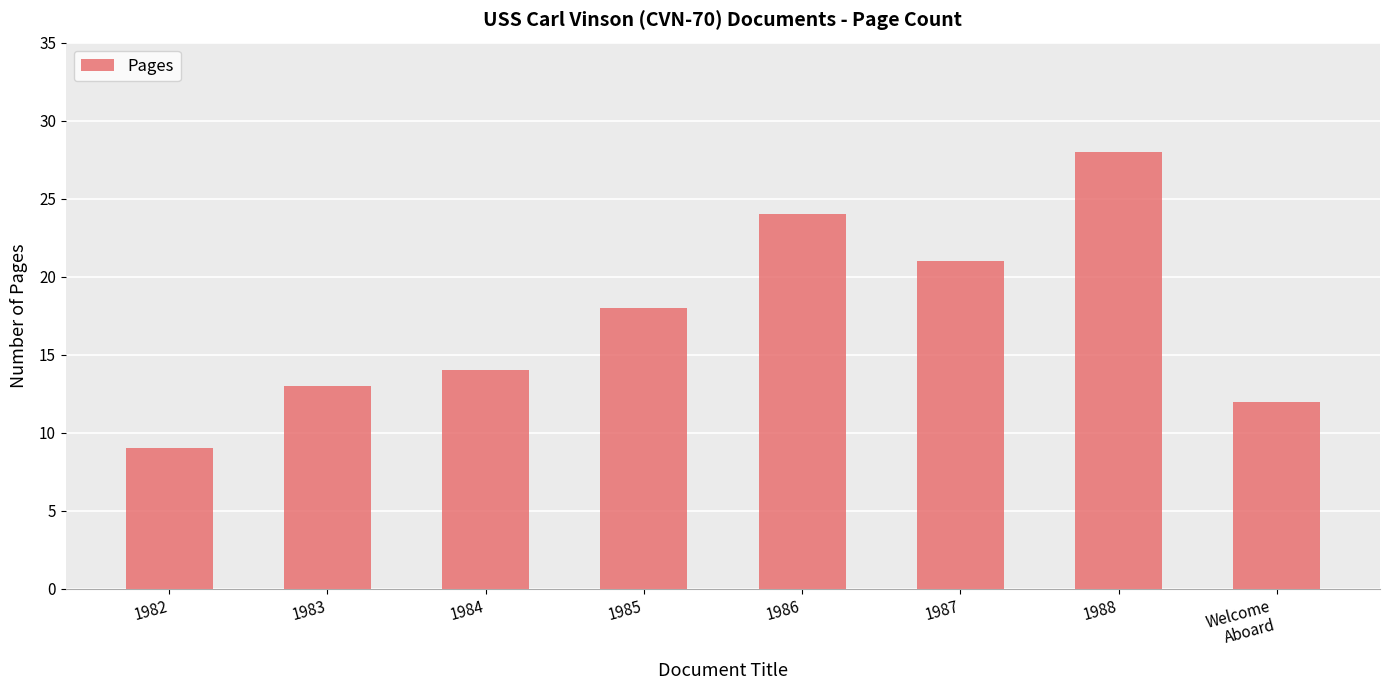

Does the chart contain stacked bars?

No